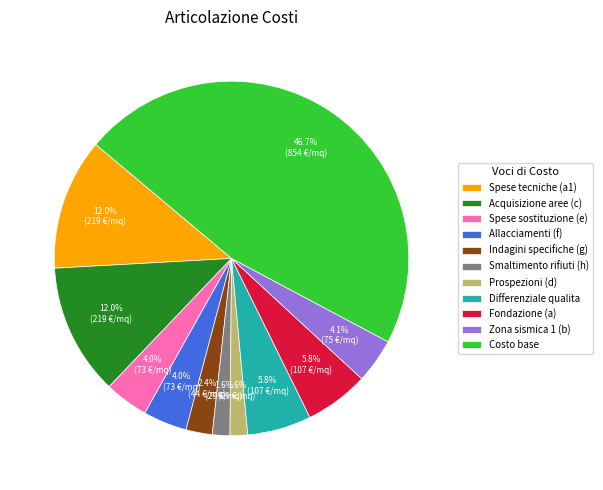

How many slices are in this pie chart?

11